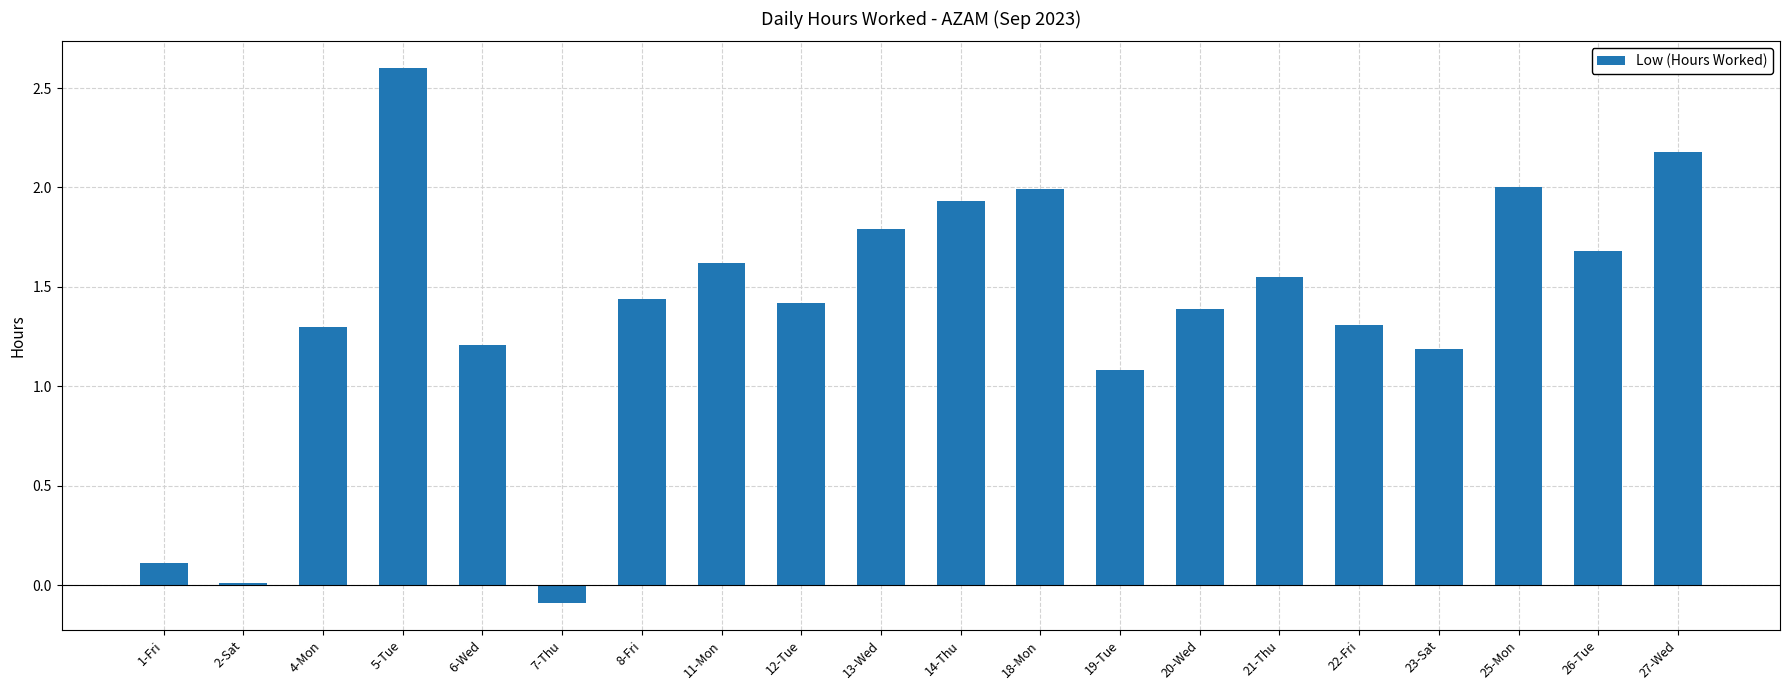

What is the difference between the values at 13-Wed and 14-Thu?

0.1